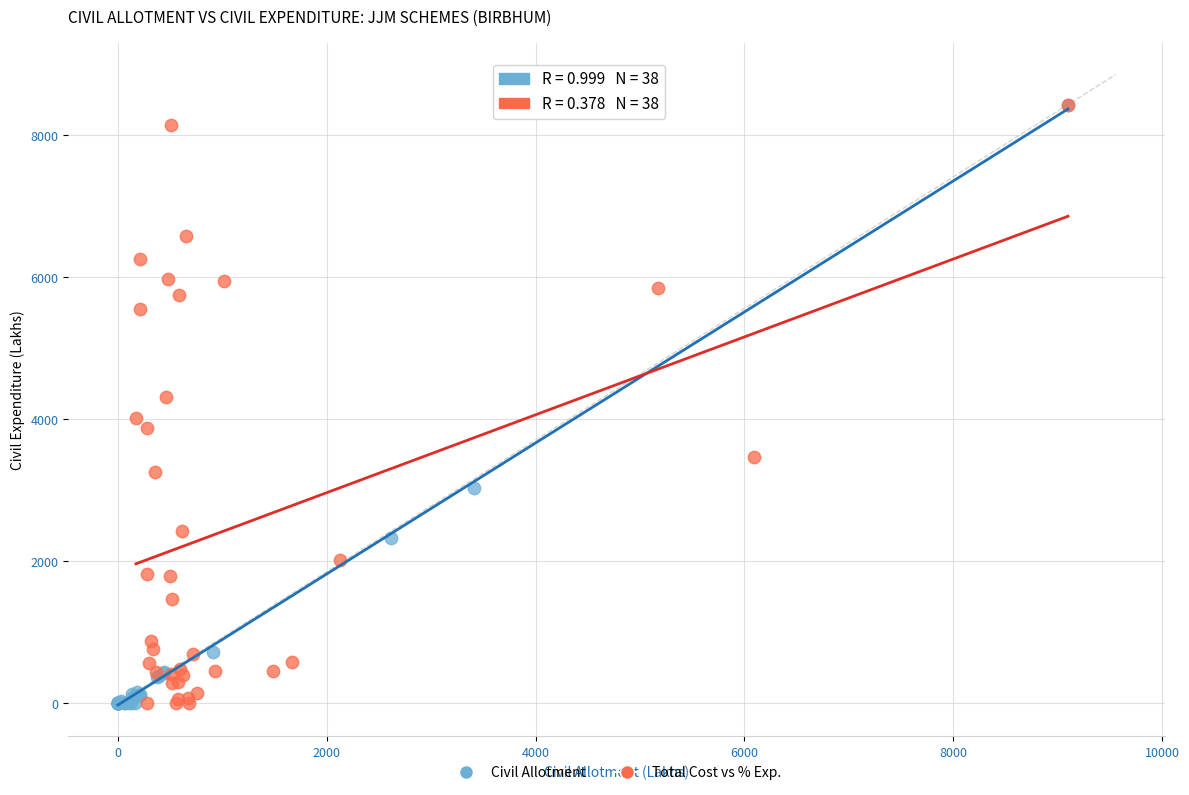

What are all the series names shown in the legend?

Civil Allotment, Total Cost vs % Exp.